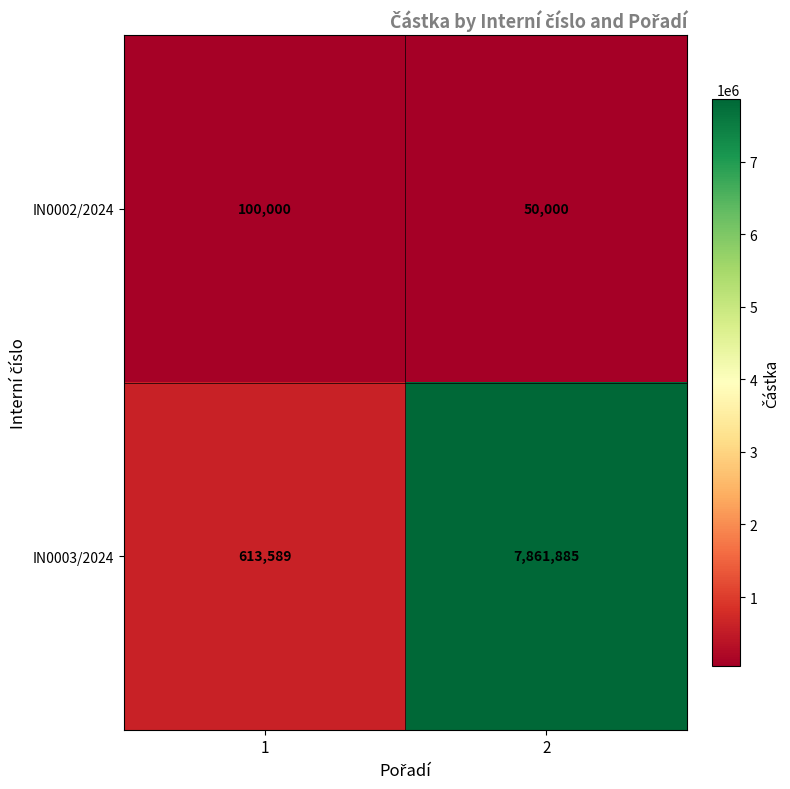

How many distinct data groups are displayed?

2